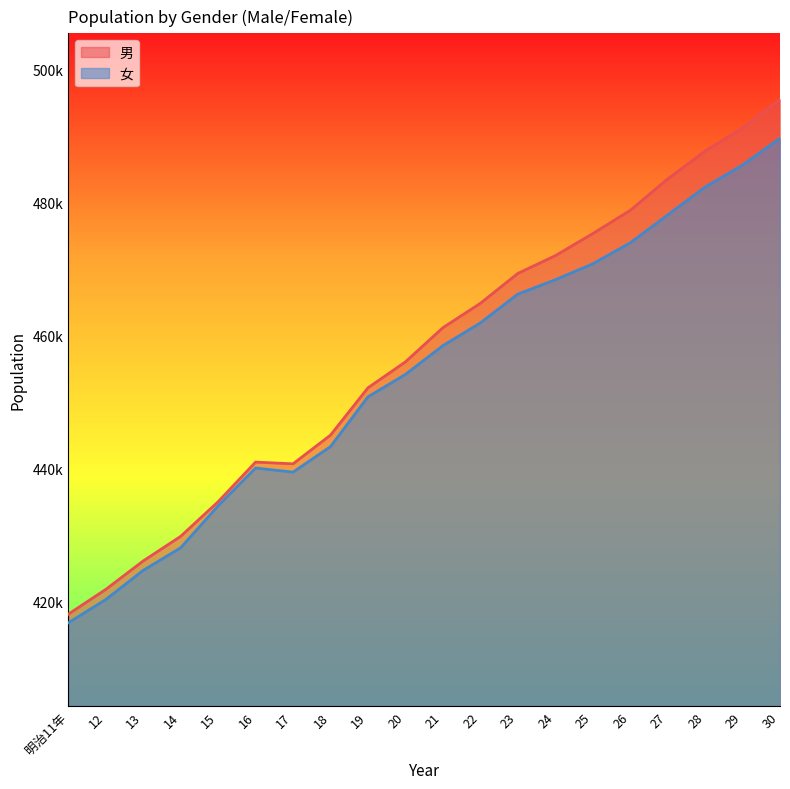

Which series has the largest range (max minus min)?

男